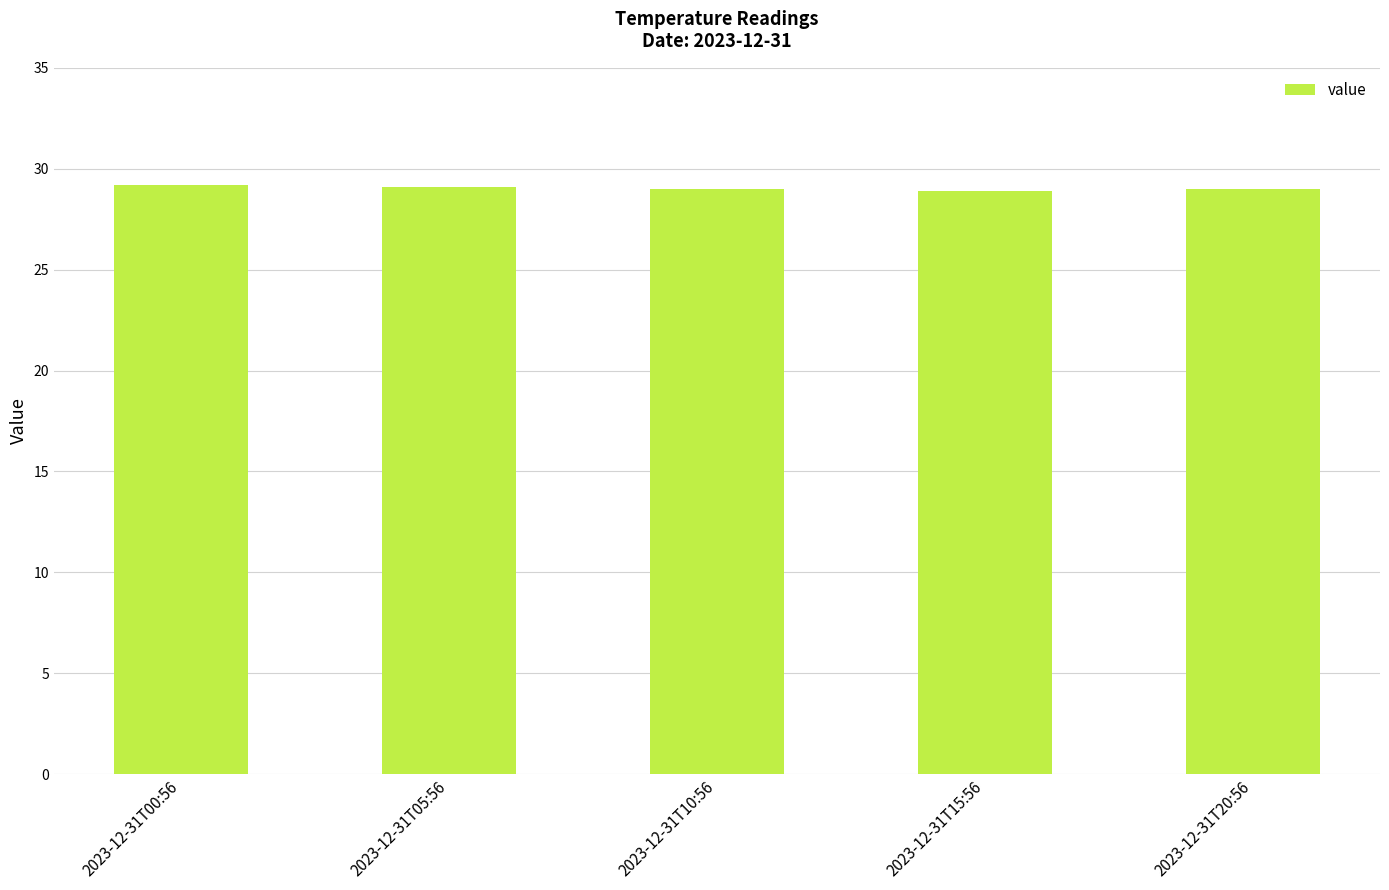

How many series are shown in this chart?

1